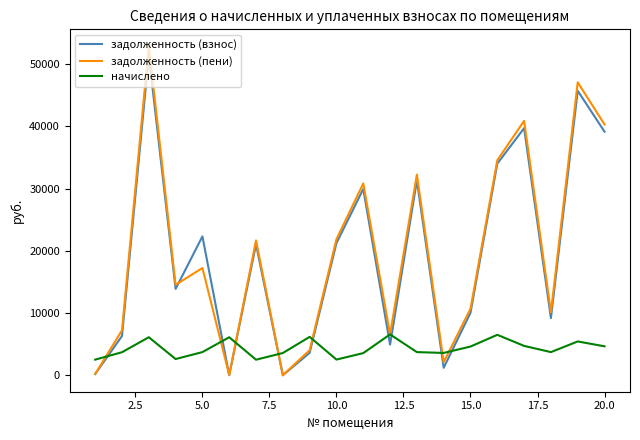

List the series in order of their peak value, highest first.

задолженность (пени), задолженность (взнос), начислено